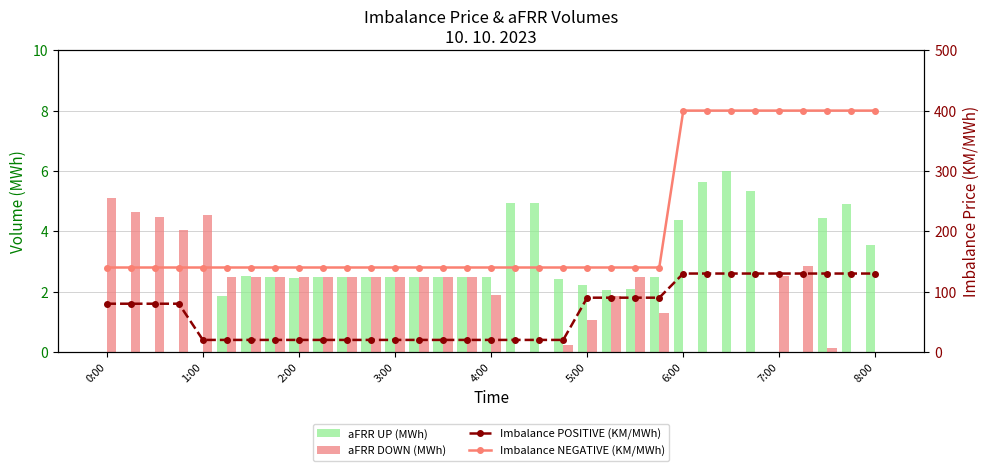

Which series has the largest total across all categories?

Imbalance NEGATIVE (KM/MWh)